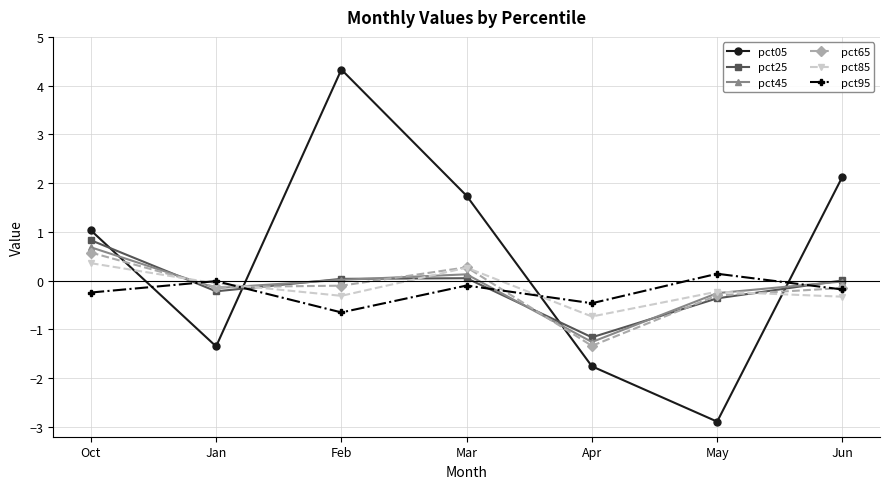

What value does the pct45 series have at Oct?

0.7